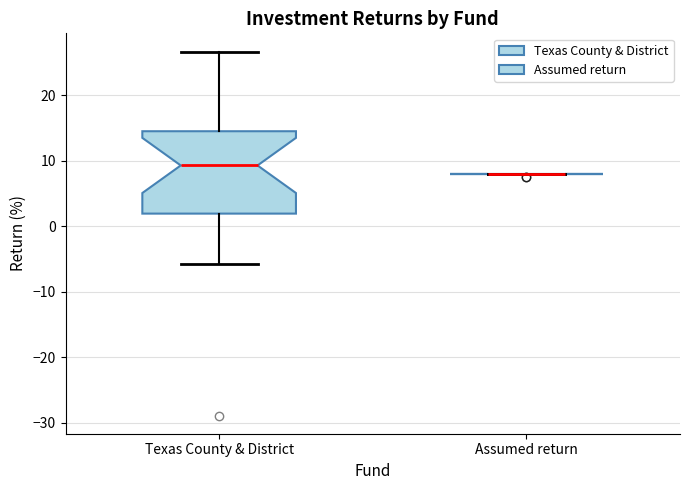

Which box is the tallest, from its lower edge to its upper edge?

Texas County & District